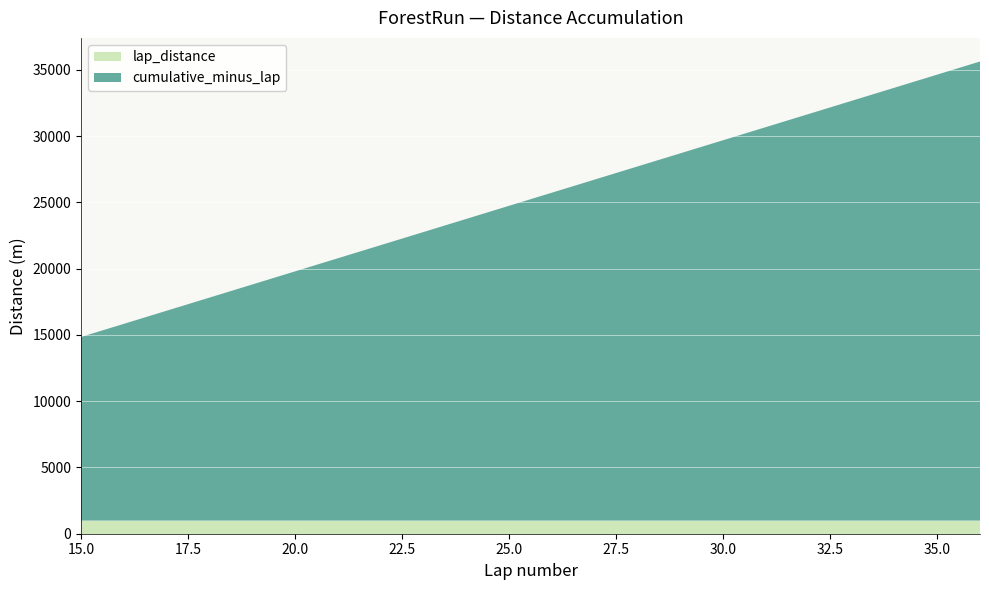

Reading right to left, what are all the values shown in this chart?

cumulative_distance: 35640	34650	33660	32670	31680	30690	29700	28710	27720	26730	25740	24750	23760	22770	21780	20790	19800	18810	17820	16830	15840	14850
lap_distance: 990	990	990	990	990	990	990	990	990	990	990	990	990	990	990	990	990	990	990	990	990	990